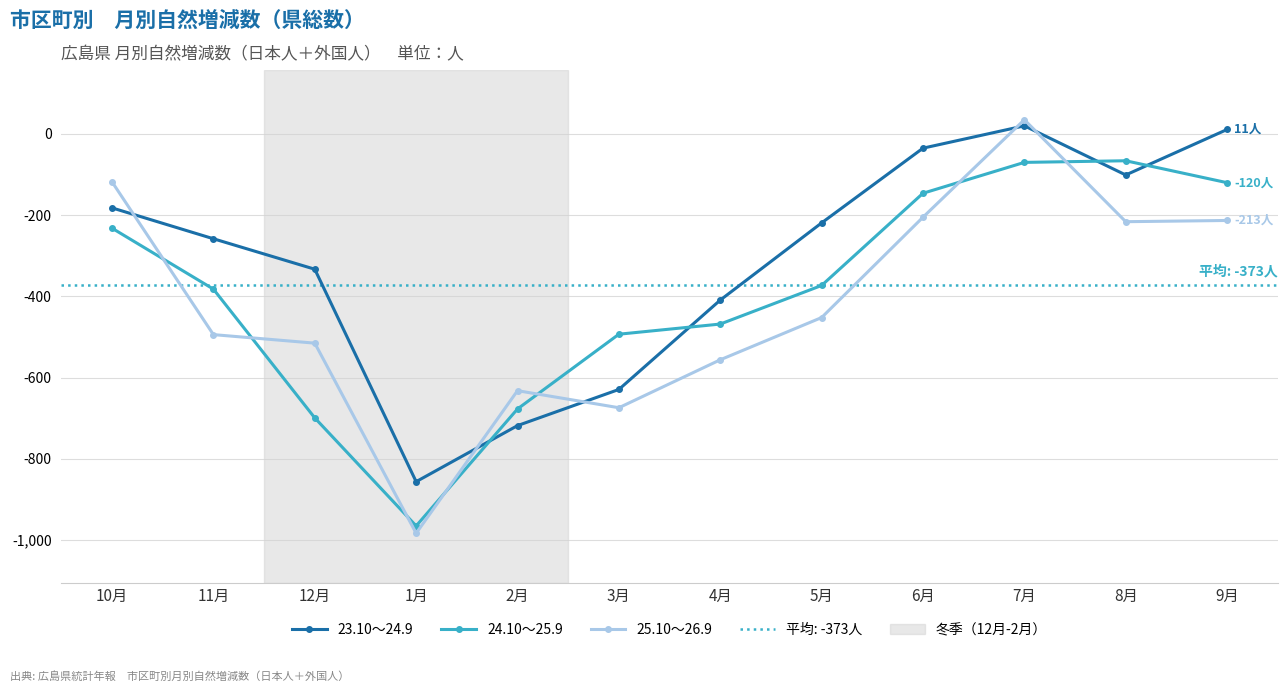

How many categories are shown in the chart?

12